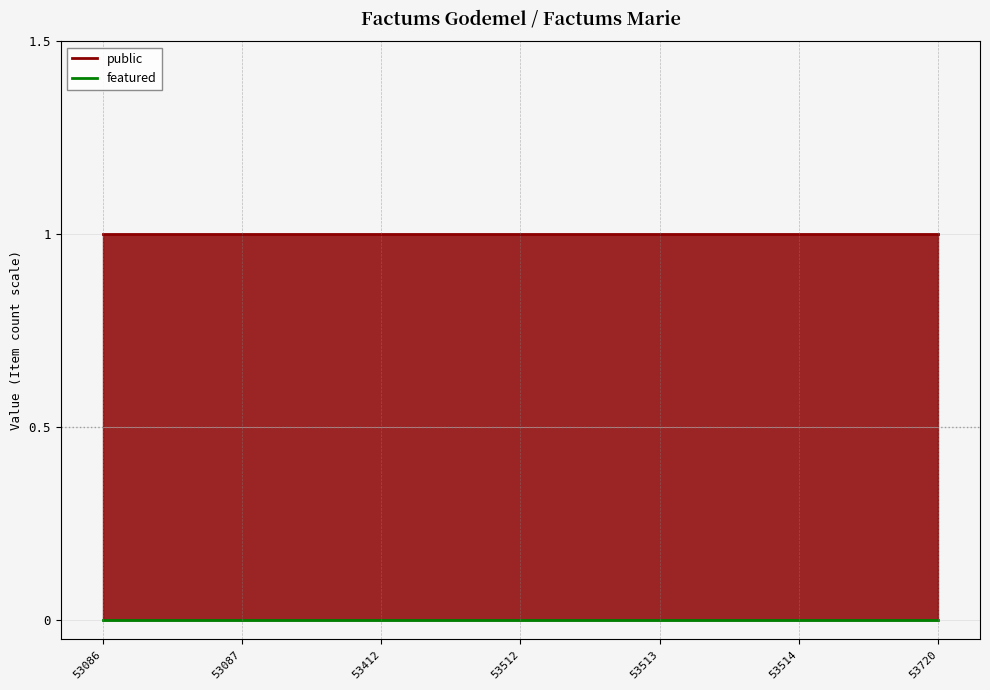

Reading left to right, extract all data points from this chart.

public: 1	1	1	1	1	1	1
featured: 0	0	0	0	0	0	0